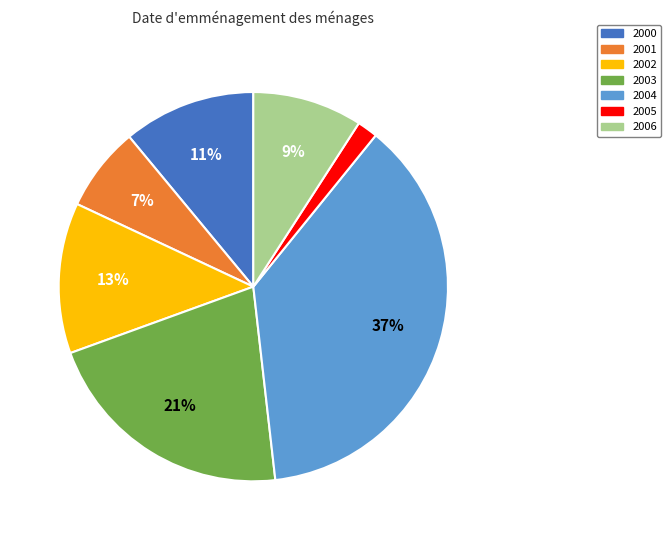

How many slices are in this pie chart?

7